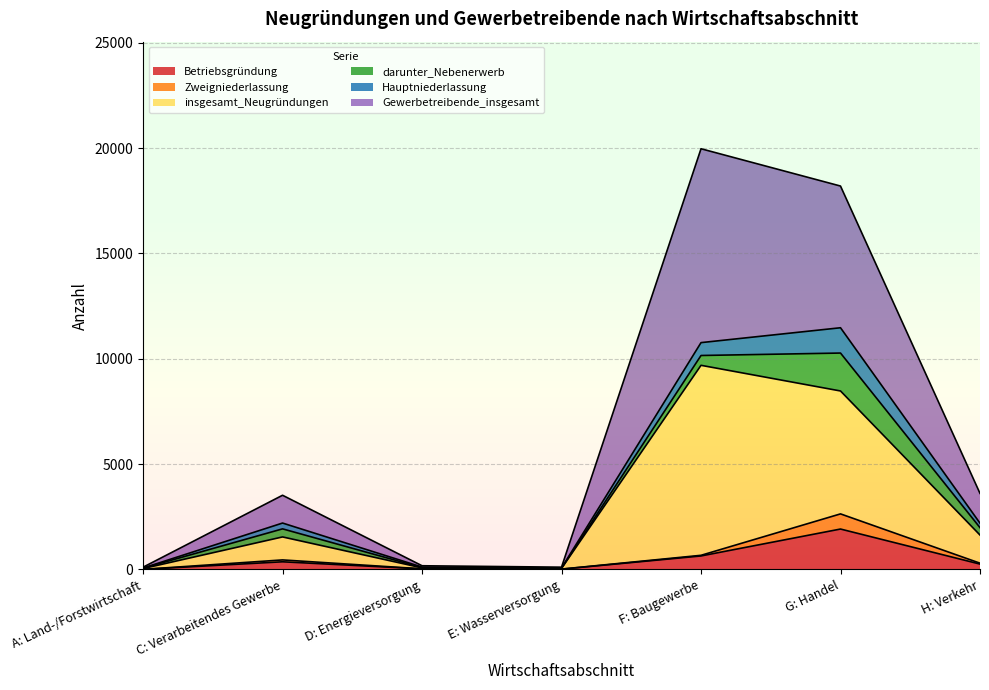

What is the sum of the insgesamt_Neugründungen values at E: Wasserversorgung and D: Energieversorgung?

130